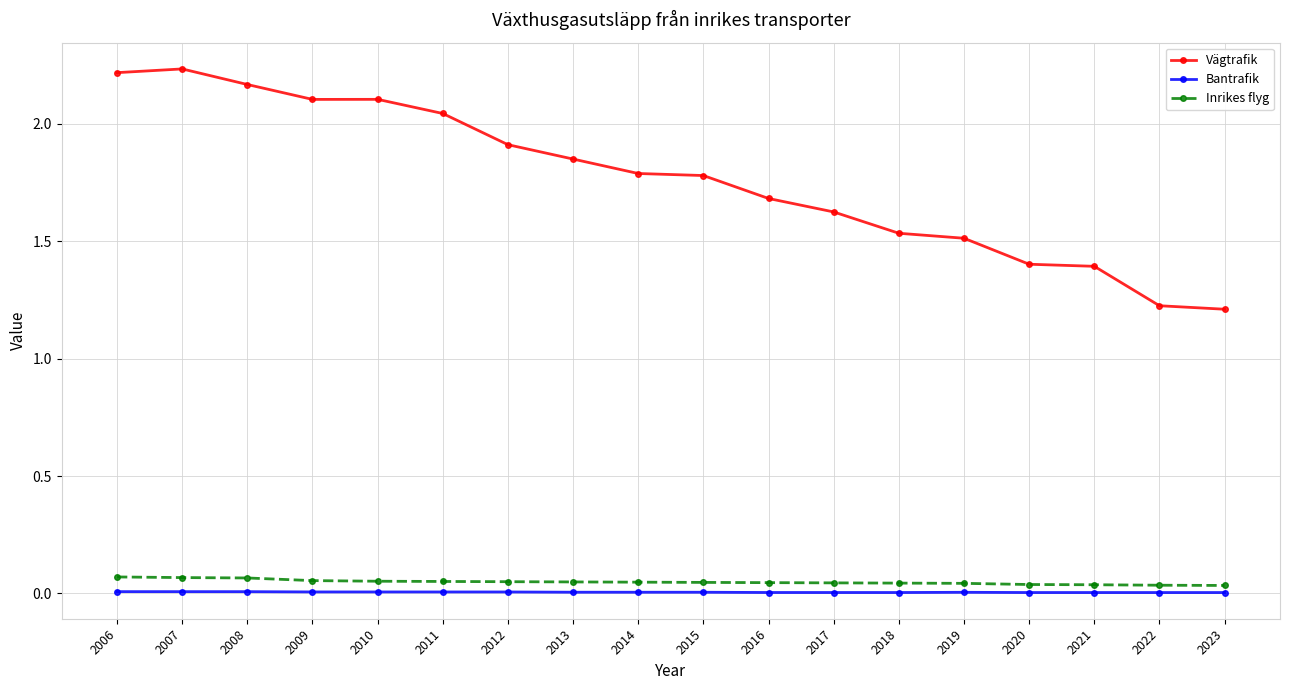

What is the difference between the maximum and minimum values in the Vägtrafik series?

1.0